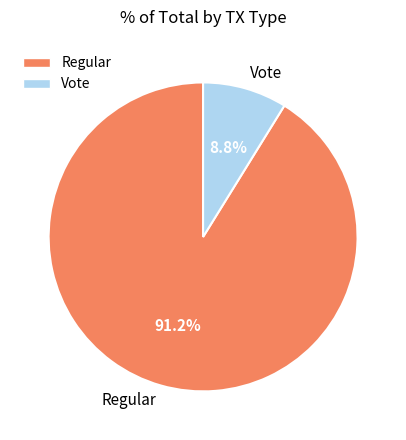

Which slice is the smallest?

Vote